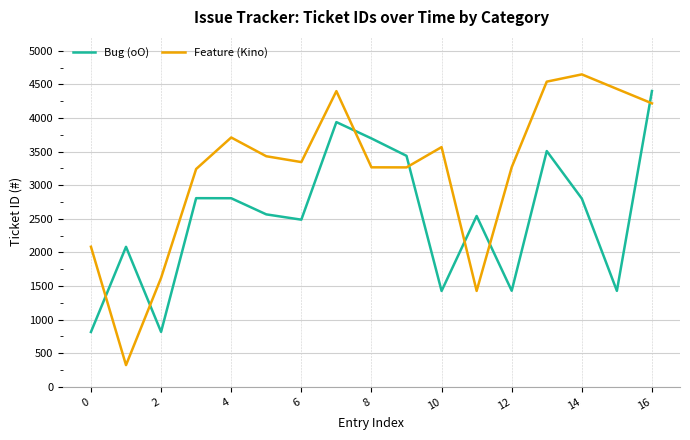

What is the maximum value shown in the chart?

4650